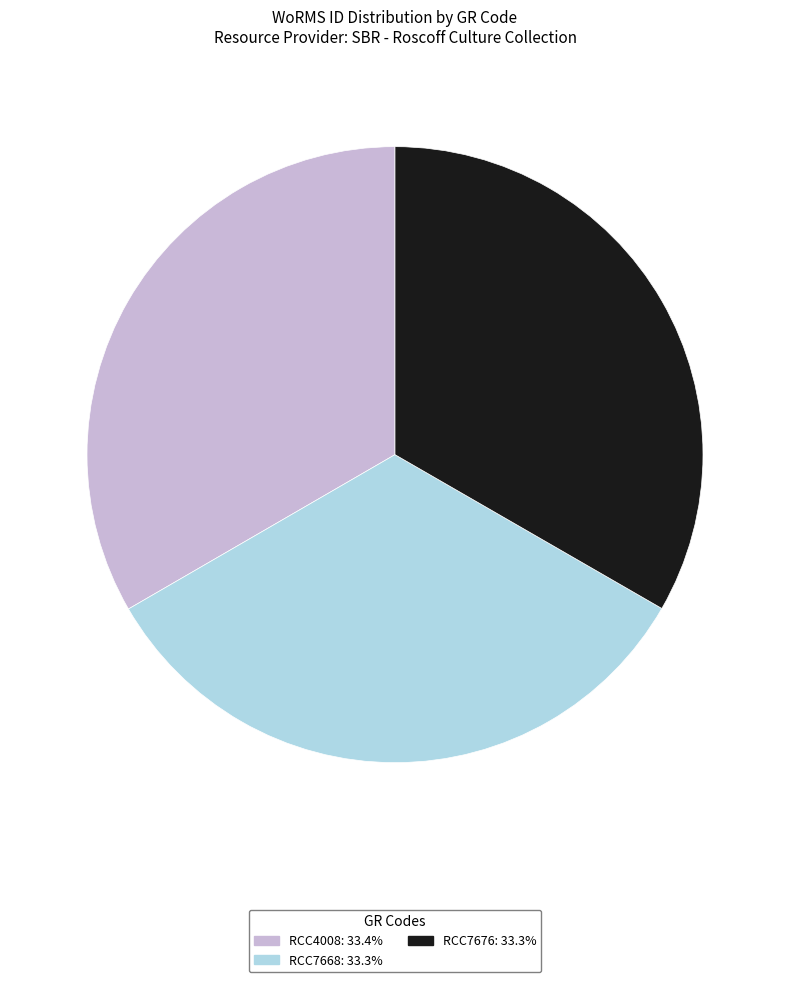

Is RCC7676 the majority of the pie?

No